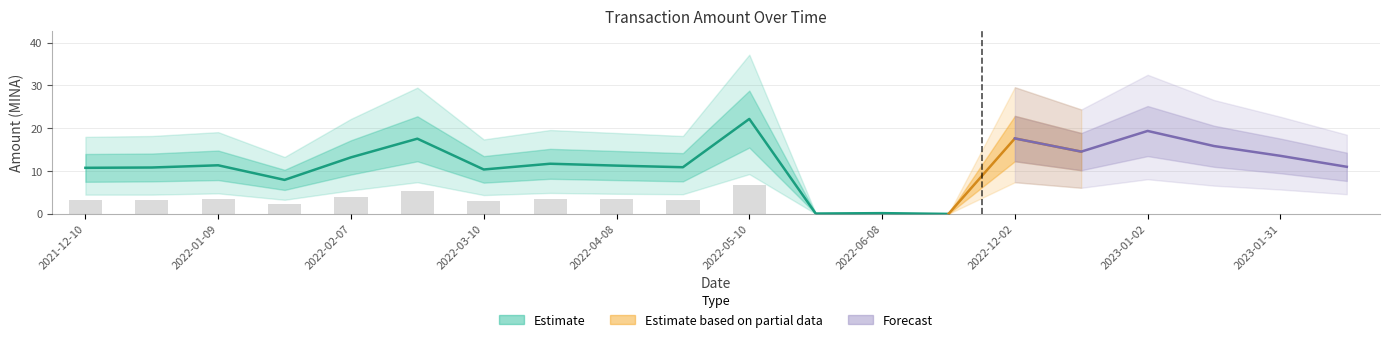

What is the total value across all series at 2022-12-02?

17.6